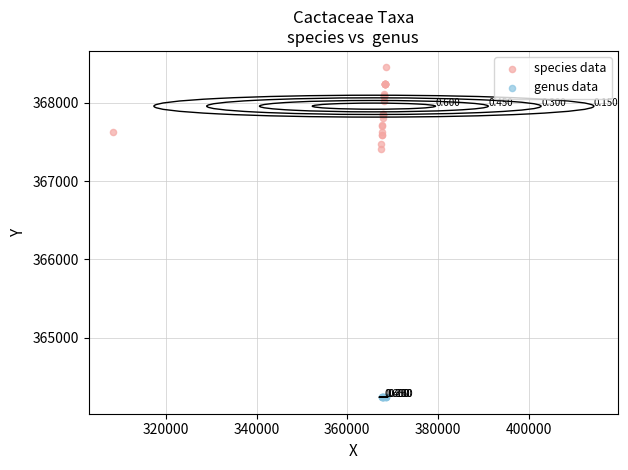

Which series reaches the maximum Y coordinate?

species data